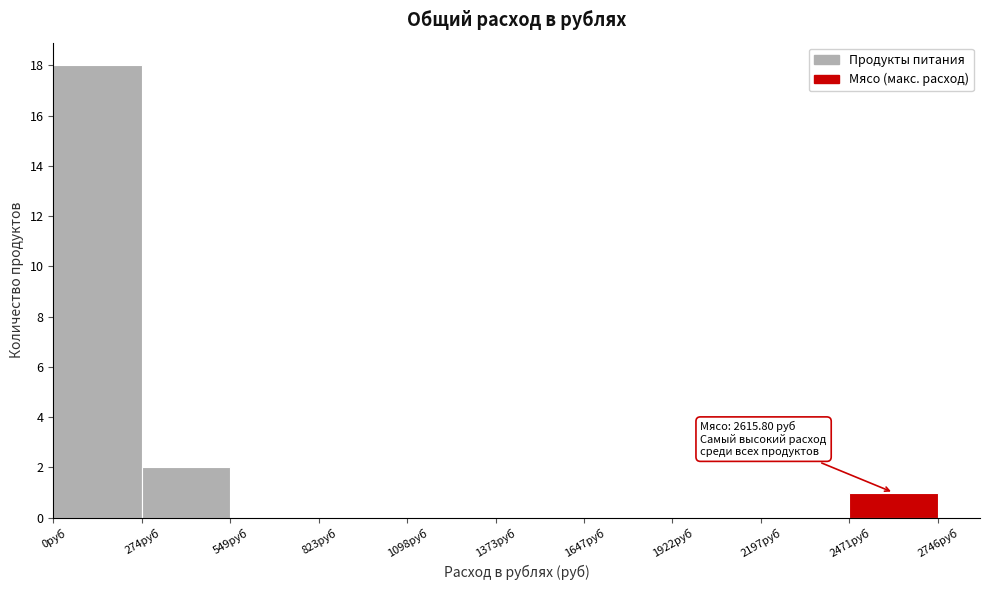

Over which range of the x-axis is the bar tallest?

0 to 250